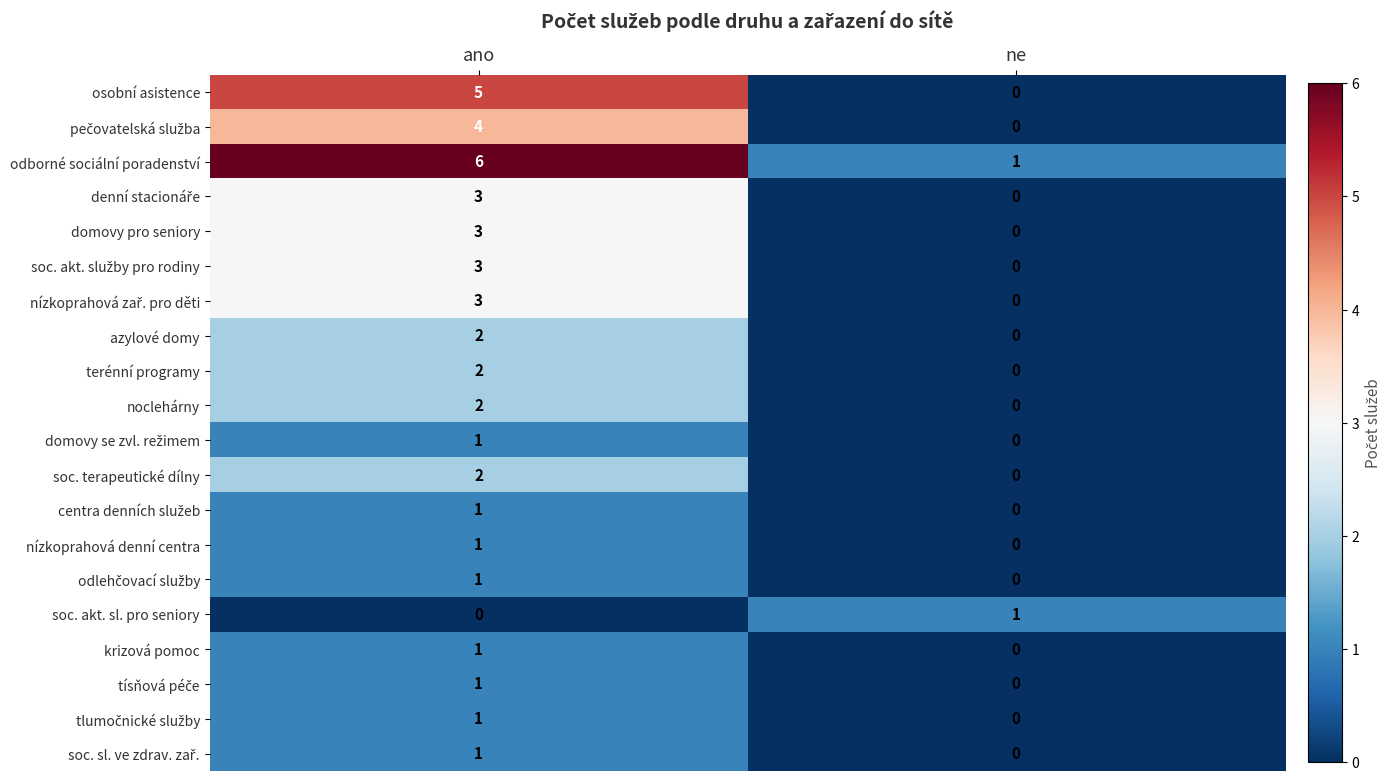

The soc. akt. sl. pro seniory series shows 2 at ne. True or false?

False